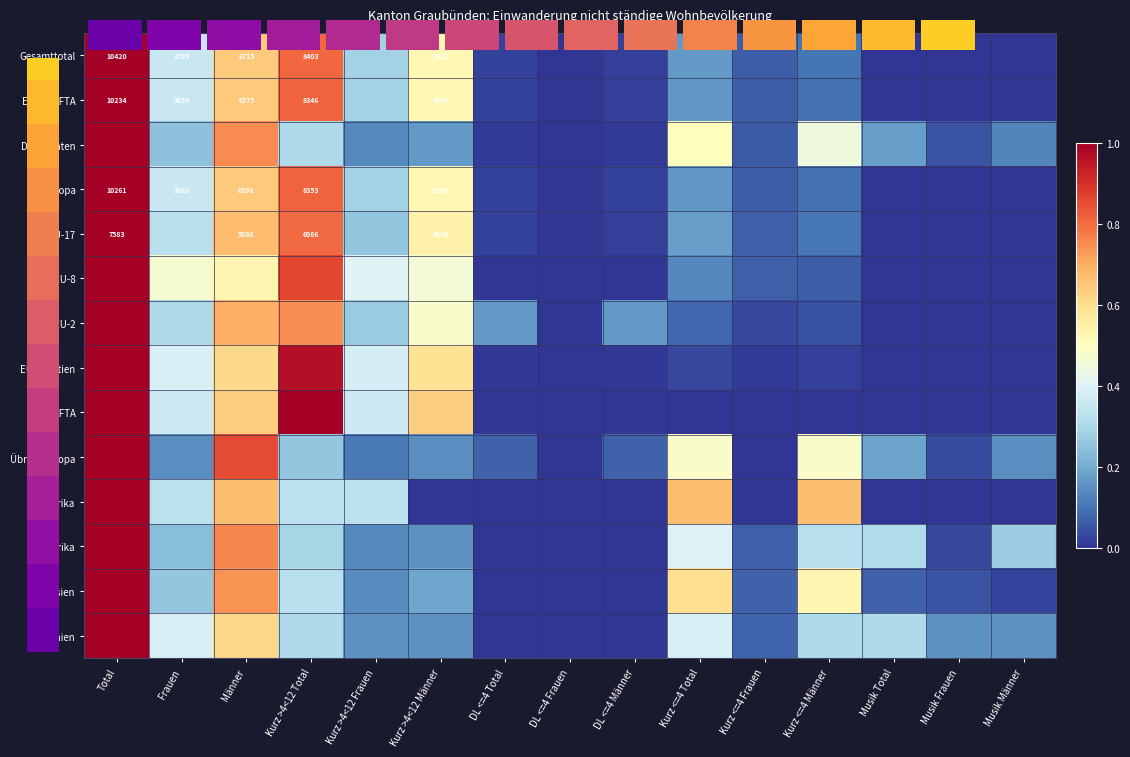

Is the value of Europa at Musik Männer greater than the value of Amerika at Musik Frauen?

No